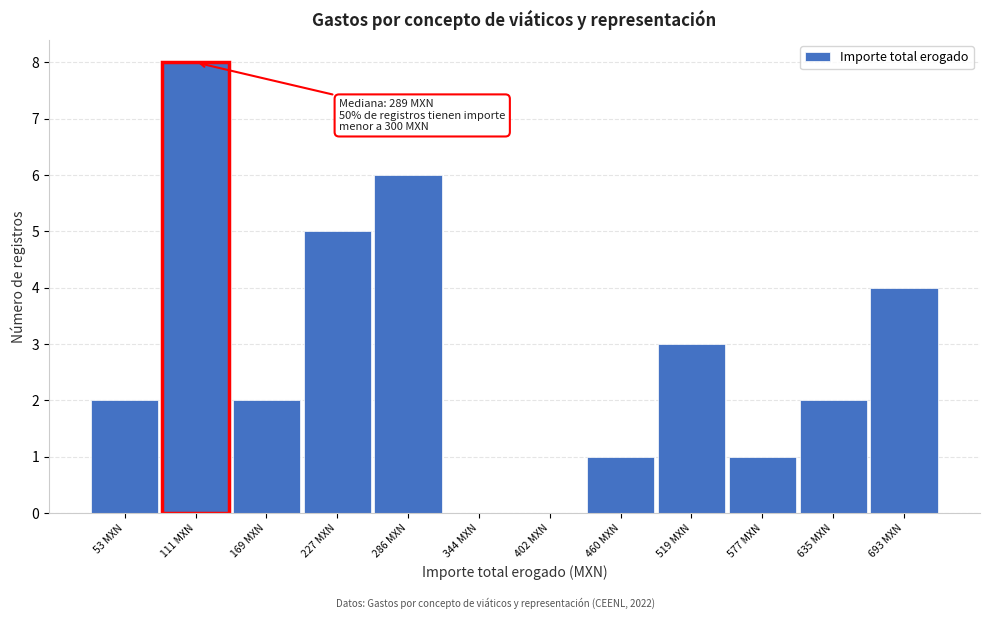

Reading right to left, transcribe all the data shown in this chart.

693 MXN=4	635 MXN=2	577 MXN=1	519 MXN=3	460 MXN=1	402 MXN=0	344 MXN=0	286 MXN=6	227 MXN=5	169 MXN=2	111 MXN=8	53 MXN=2